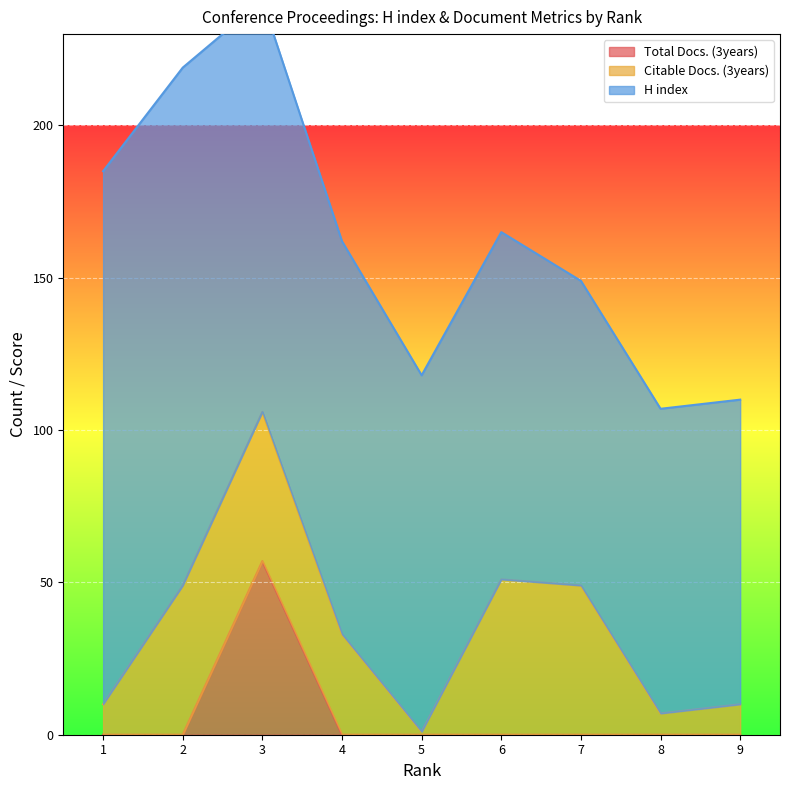

The value of Total Docs. (3years) at 2 is 0. True or false?

True